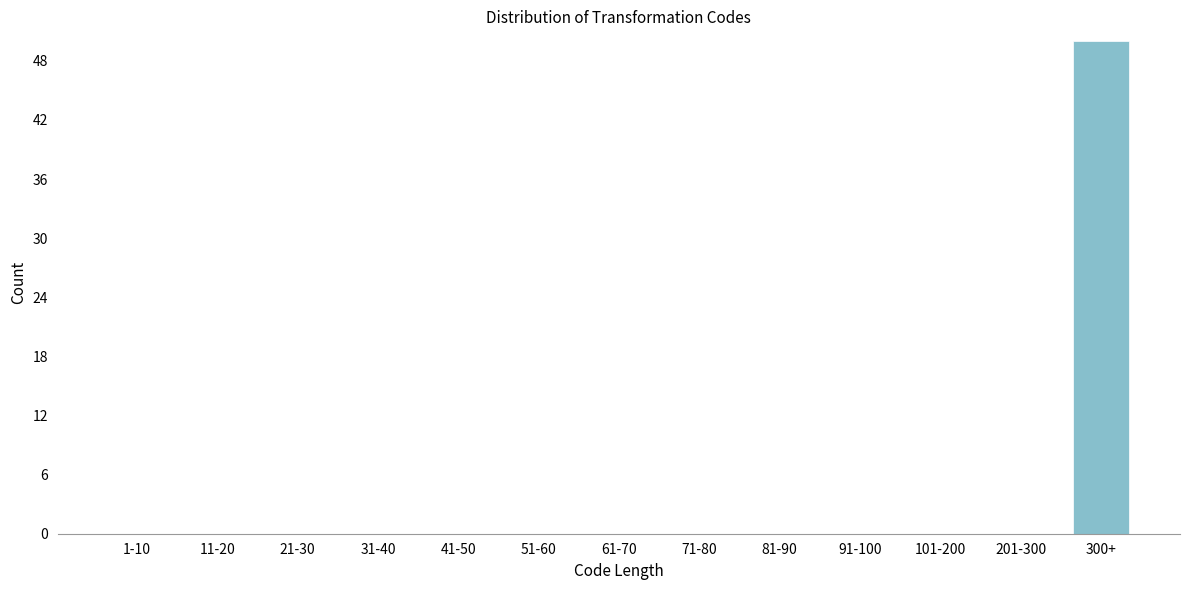

Reading left to right, what are all the values shown in this chart?

1-10=0	11-20=0	21-30=0	31-40=0	41-50=0	51-60=0	61-70=0	71-80=0	81-90=0	91-100=0	101-200=0	201-300=0	300+=50